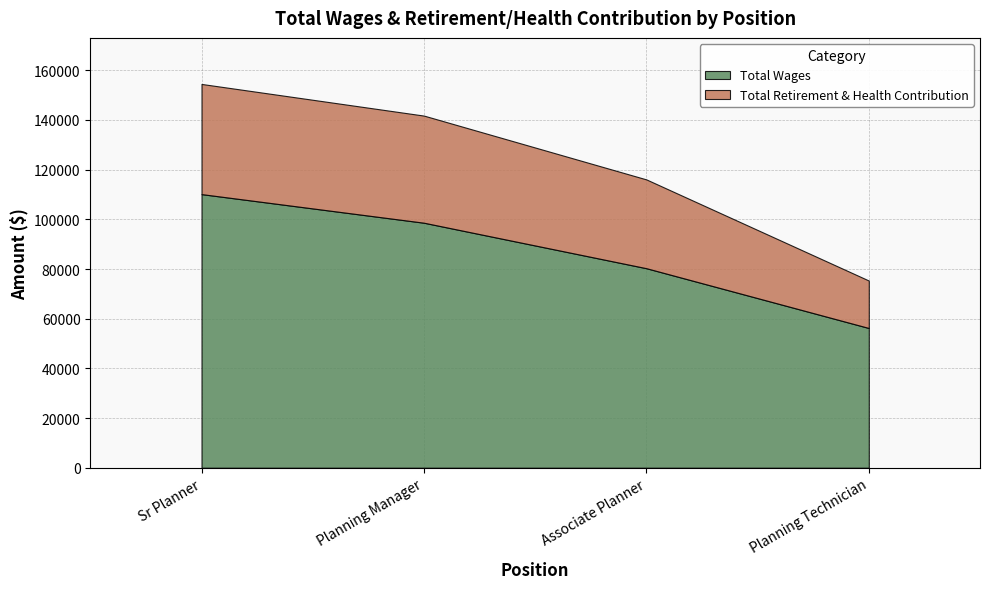

How many values in the Total Wages series exceed 98630?

1